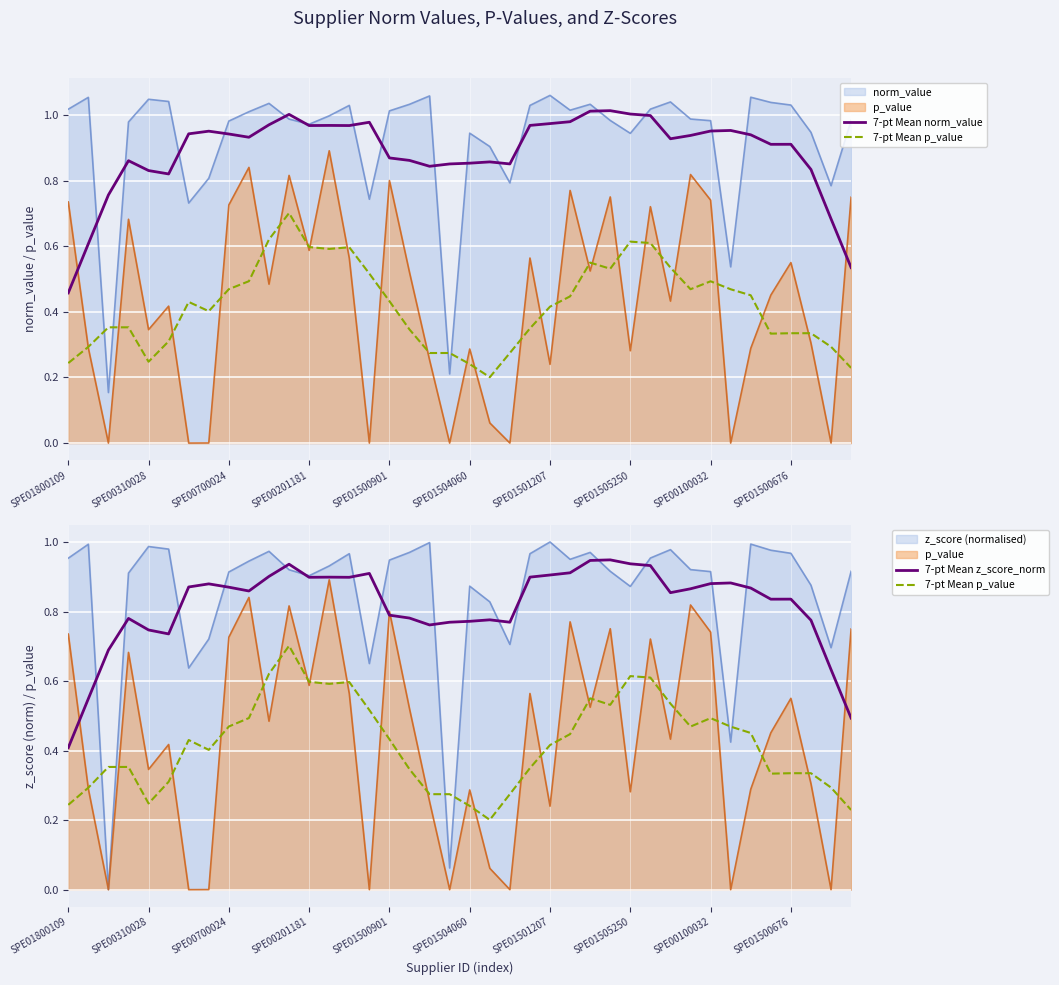

Read the 7-pt Mean norm_value value at 17.

0.9